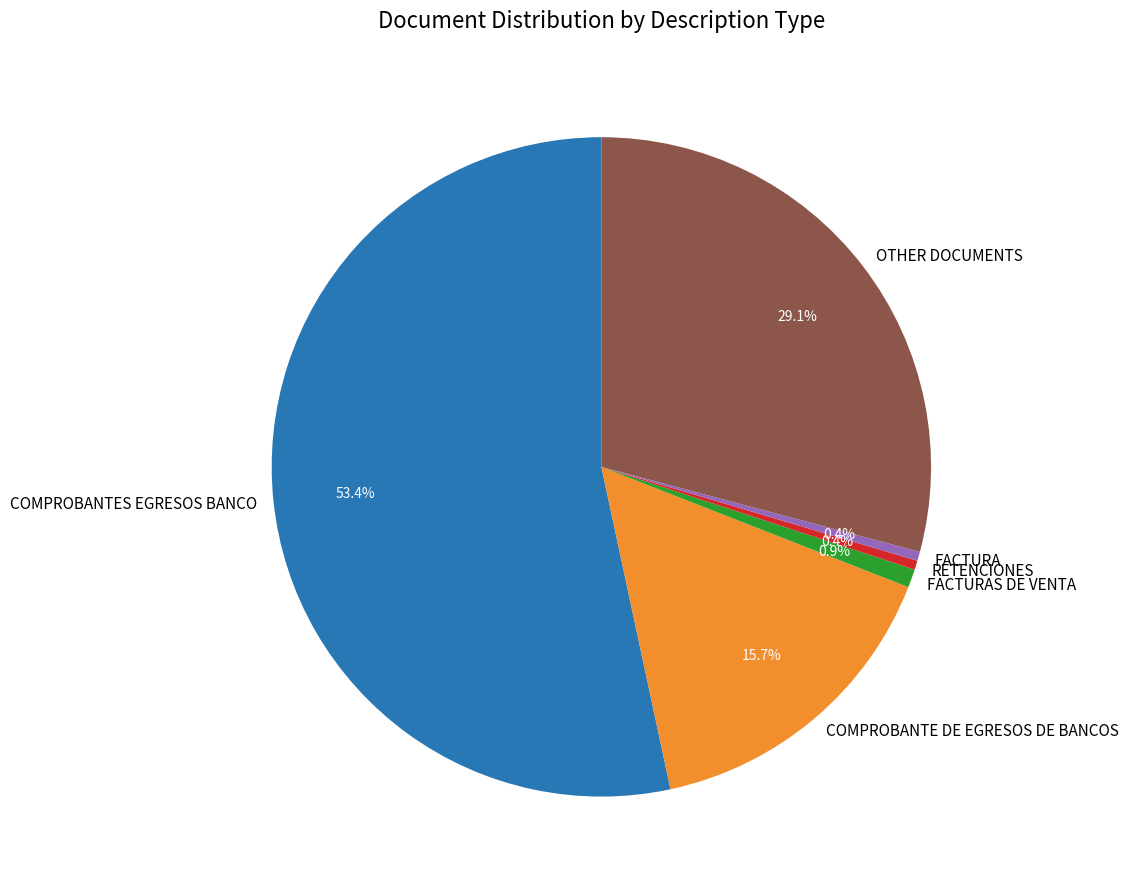

Does any single category account for the majority?

Yes